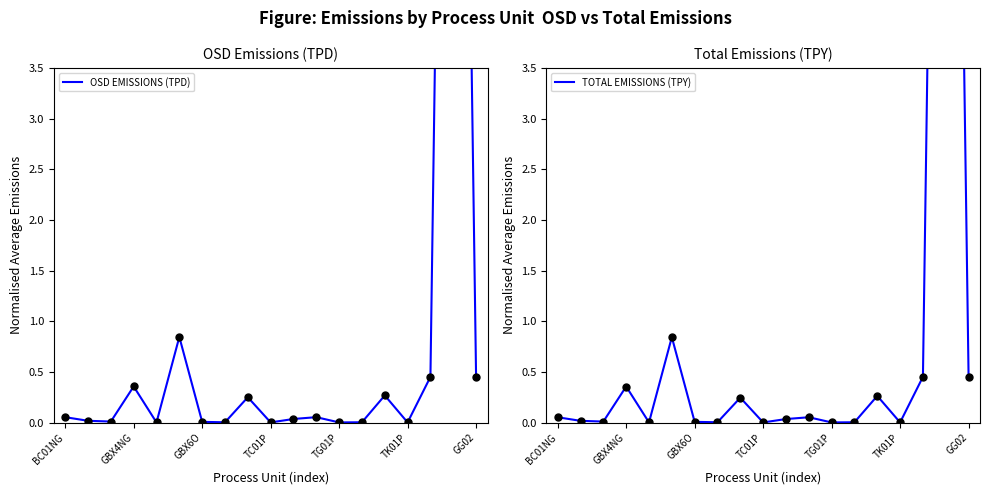

What are all the series names shown in the legend?

OSD EMISSIONS (TPD), TOTAL EMISSIONS (TPY)